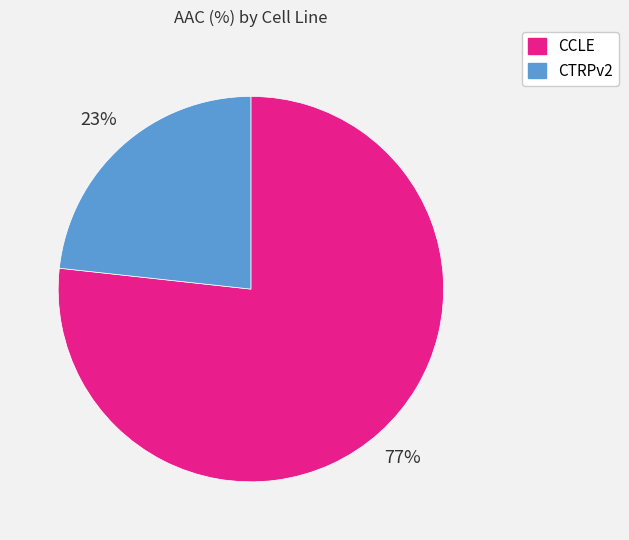

To the nearest percent, what percentage of the pie is CCLE?

77%